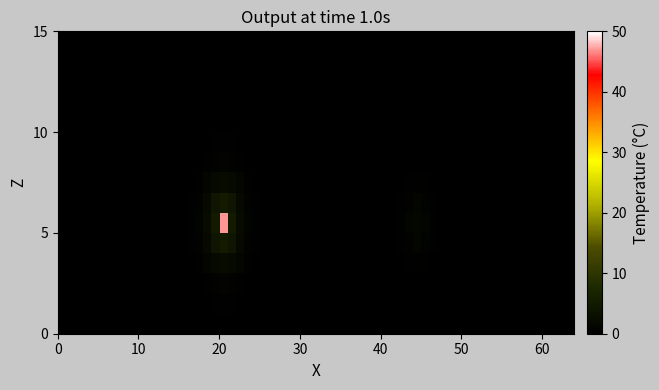

What is the maximum value shown in the chart?

47